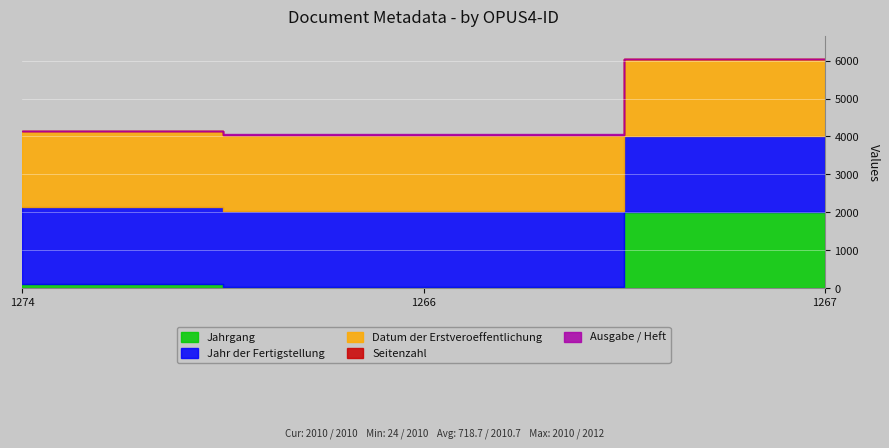

What value does the Seitenzahl series have at 1274?

1